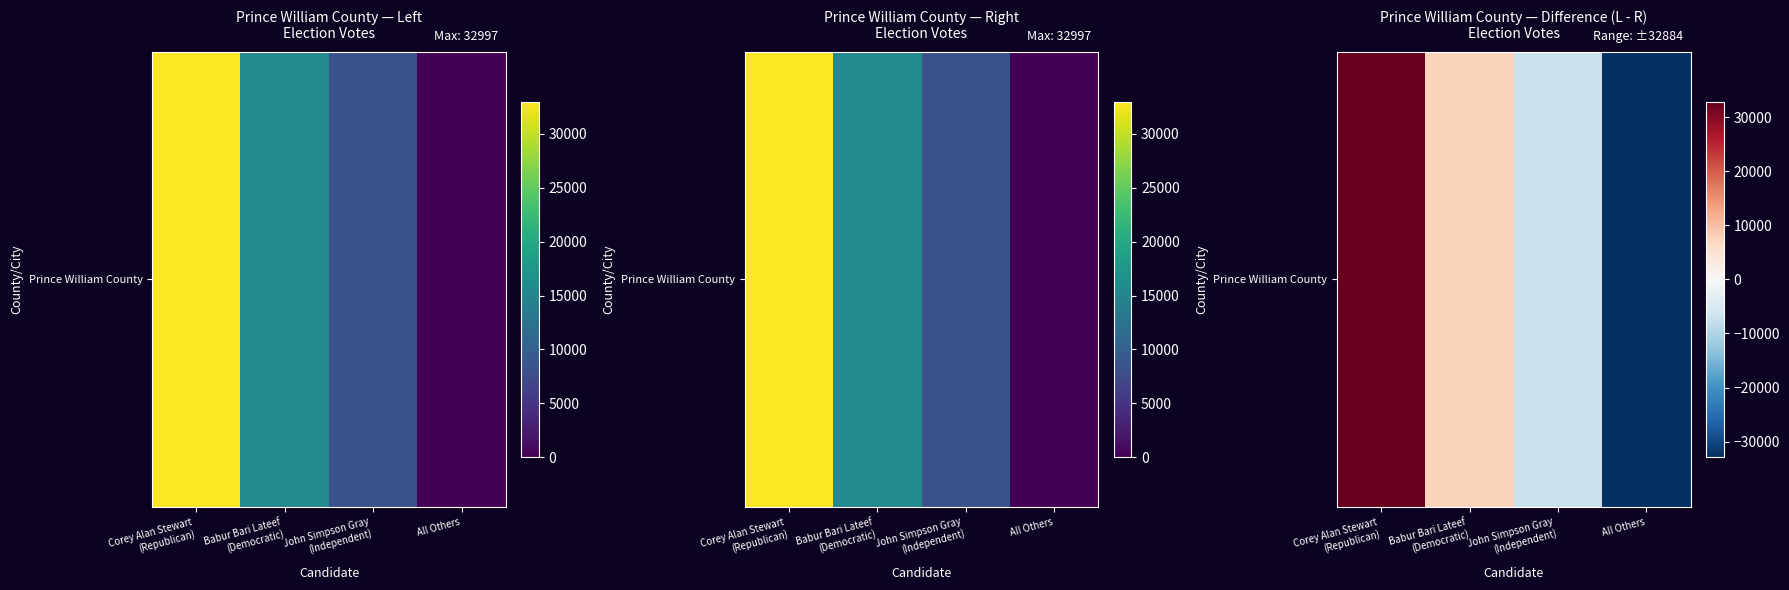

At which category does the chart reach its peak across all series?

Corey Alan Stewart
(Republican)